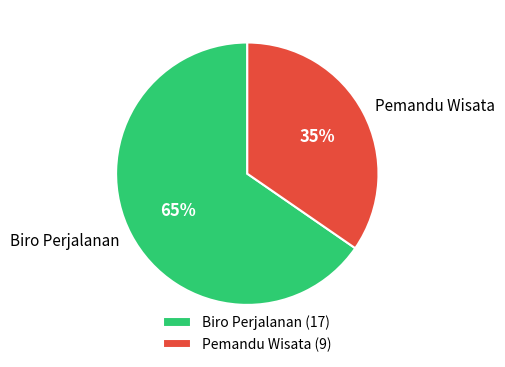

Do Pemandu Wisata and Biro Perjalanan together represent more than half of the pie?

Yes